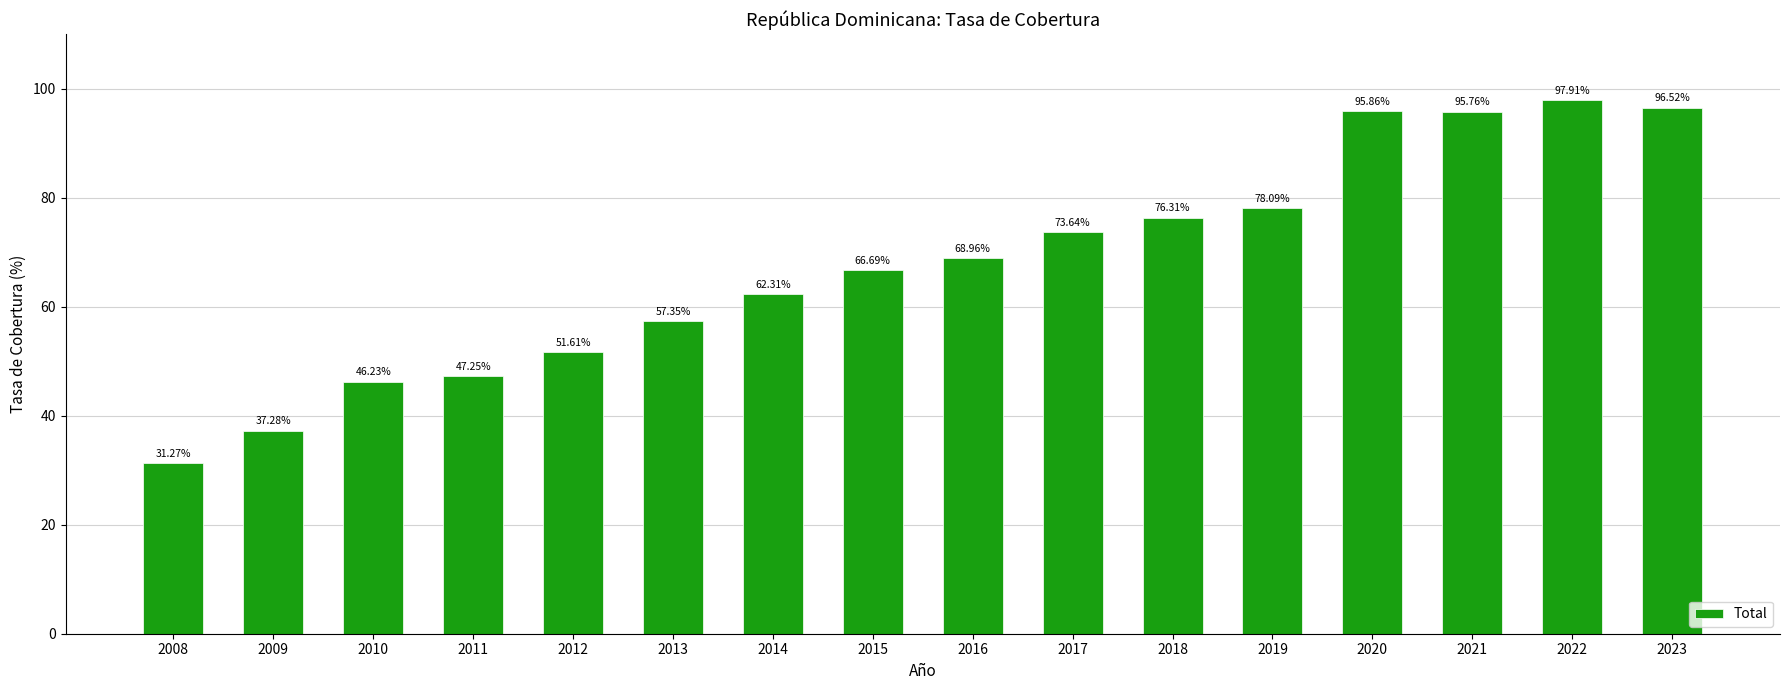

Between 2009 and 2017, which is larger?

2017